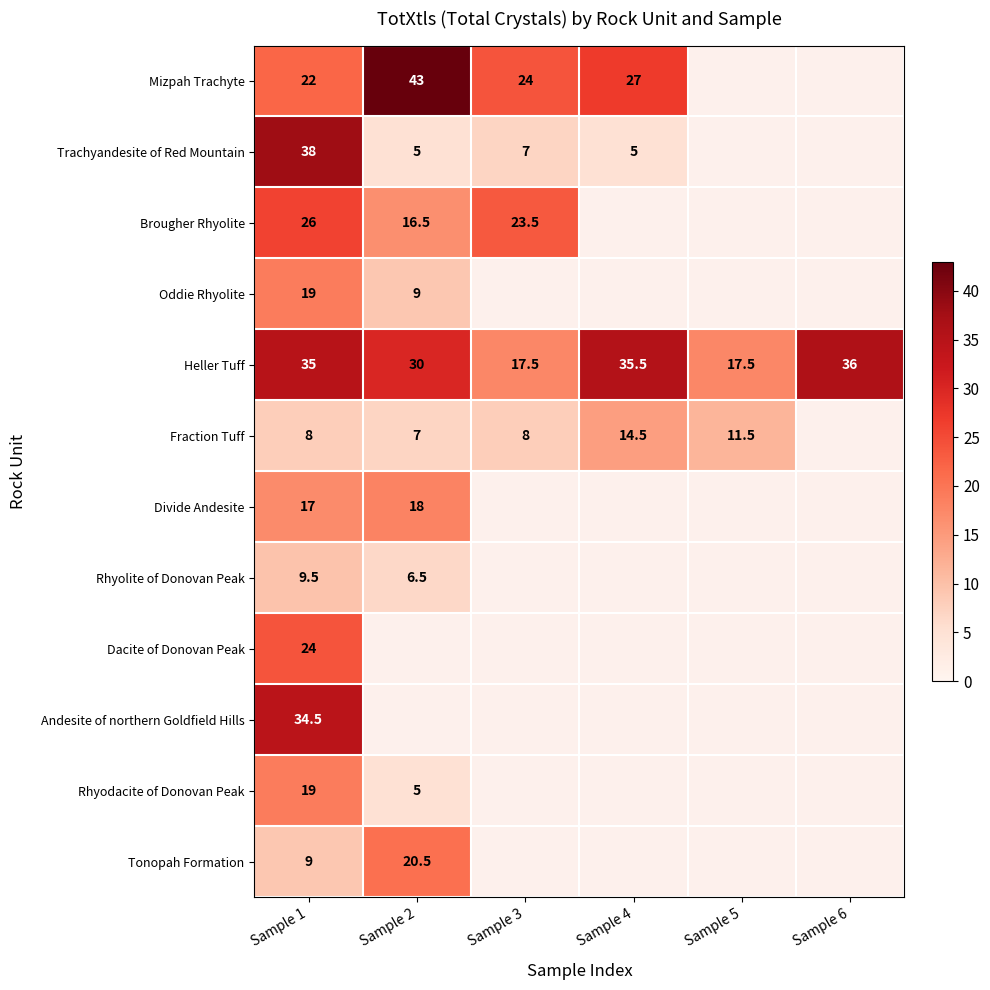

Is it true that Andesite of northern Goldfield Hills equals 34.5 at Sample 1?

True